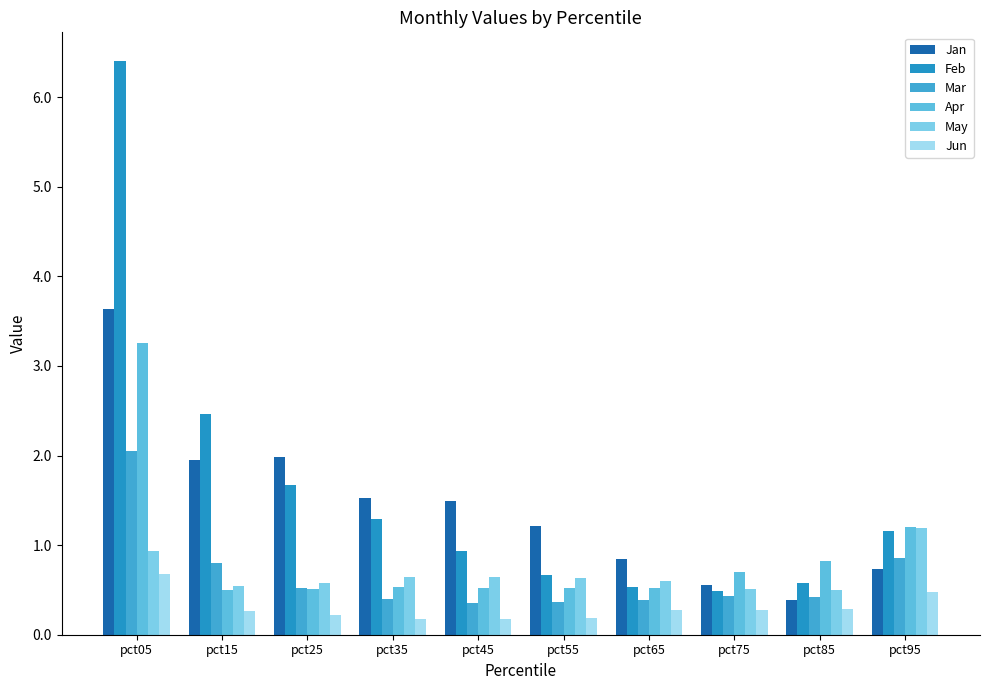

Is it true that Apr equals 0.5 at pct35?

True